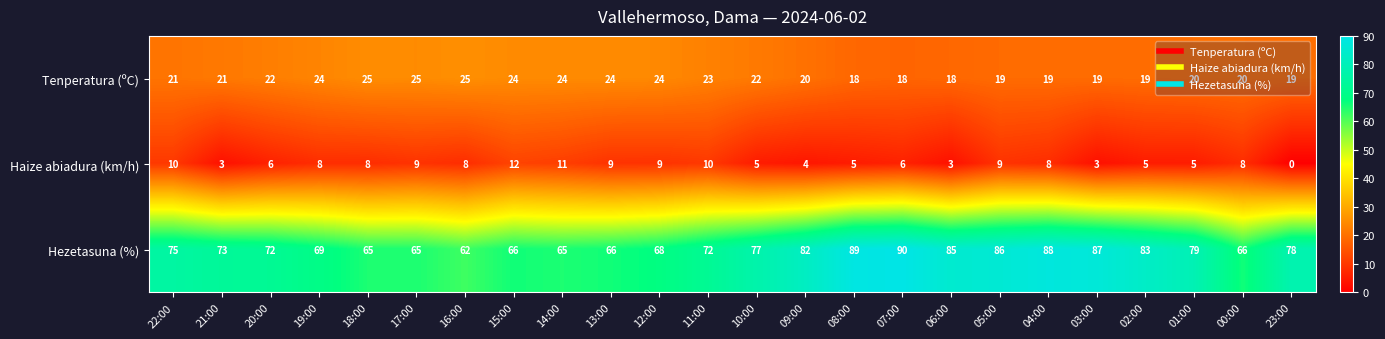

Is the value of Haize abiadura (km/h) at 21:00 greater than the value of Hezetasuna (%) at 17:00?

No